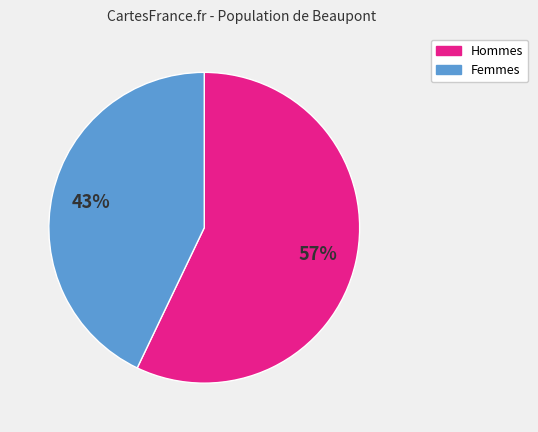

To the nearest percent, what portion does Hommes represent?

57%